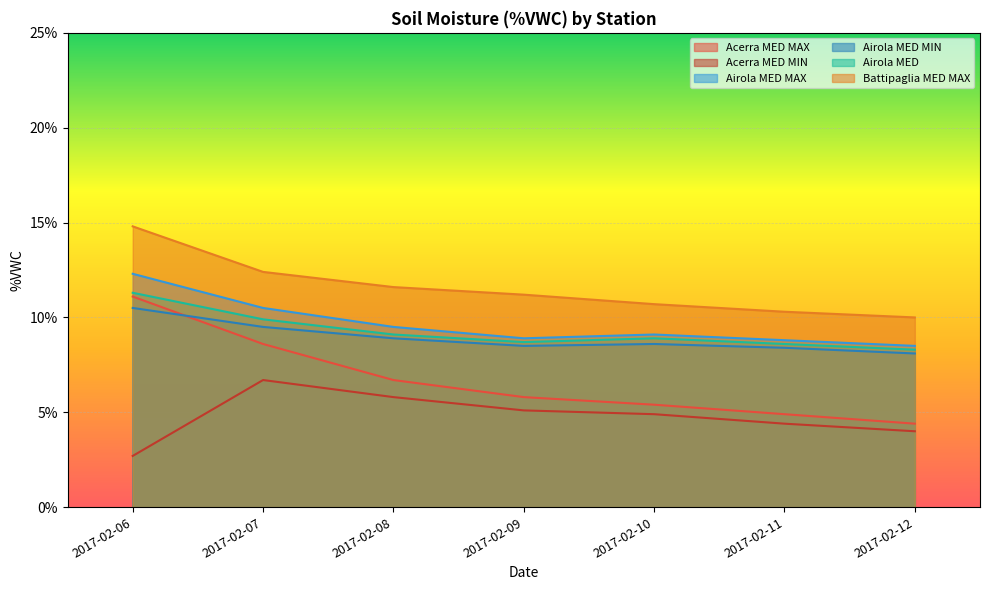

How many series are shown in this chart?

6